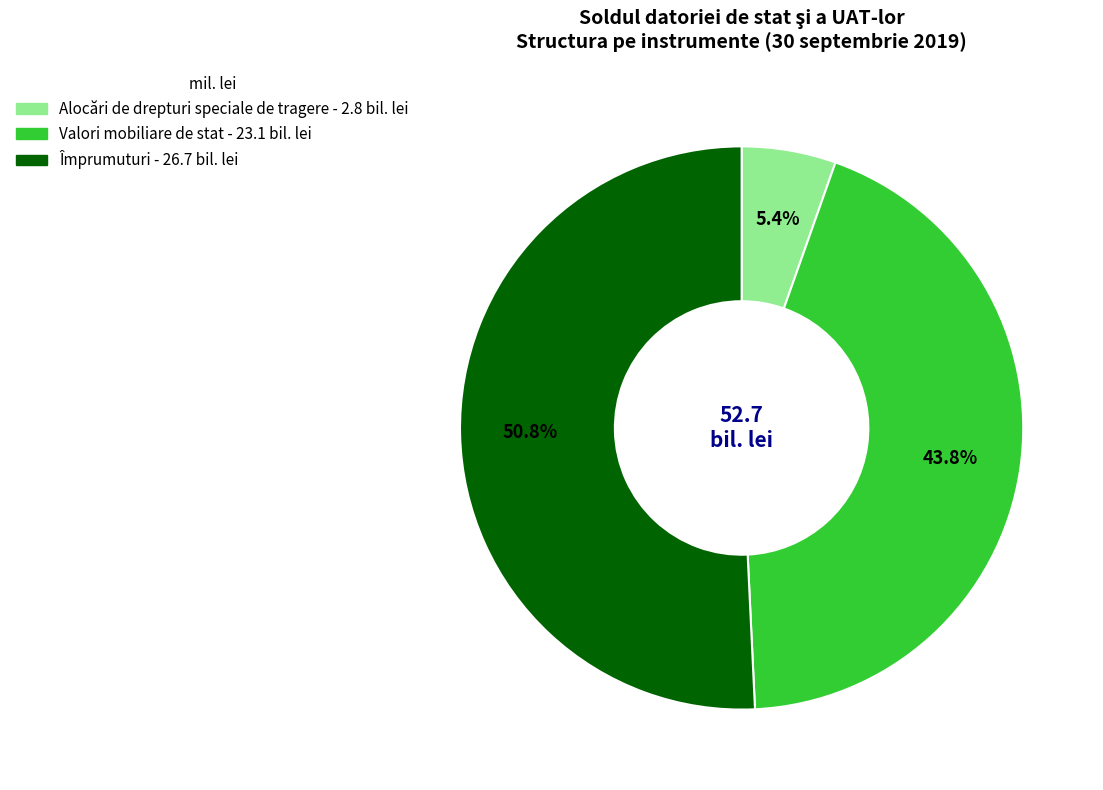

What percentage is the Alocări de drepturi speciale de tragere slice, to the nearest percent?

5%